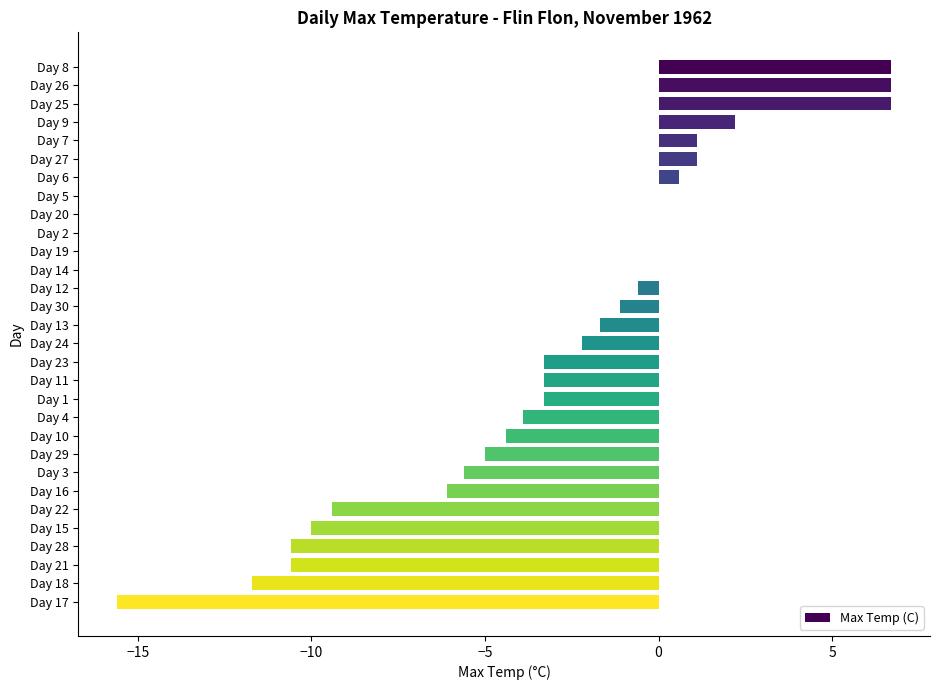

What is the average value?

-2.8